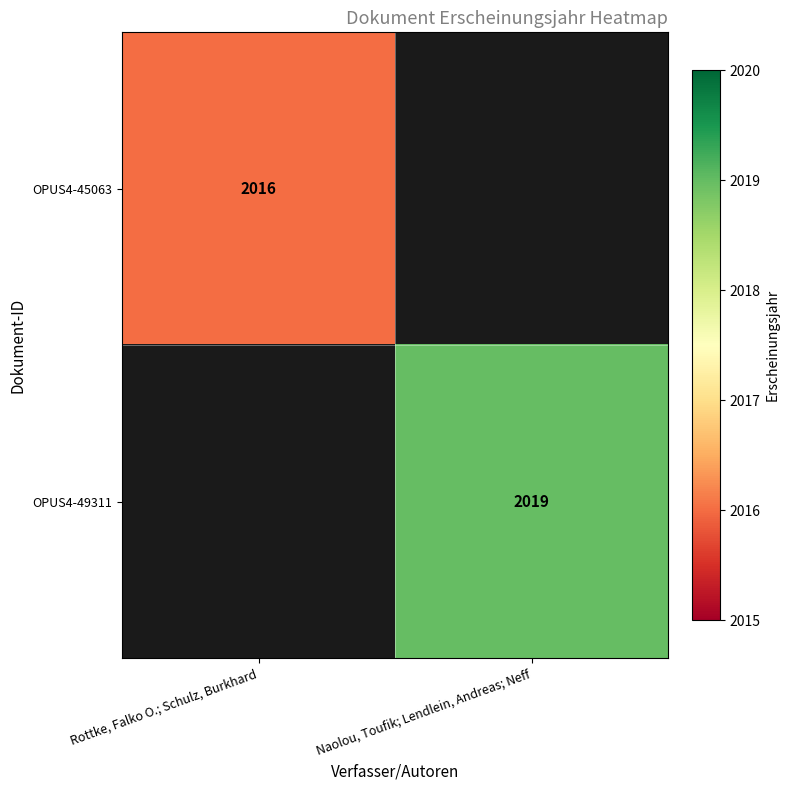

The OPUS4-49311 series shows 3228.4 at Naolou, Toufik; Lendlein, Andreas; Neff. True or false?

False